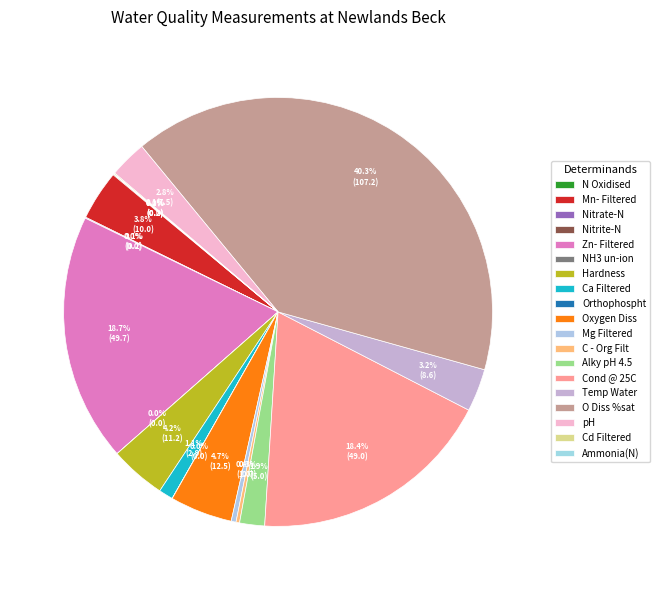

What is the change in value from N Oxidised to Mn- Filtered?

+9.8